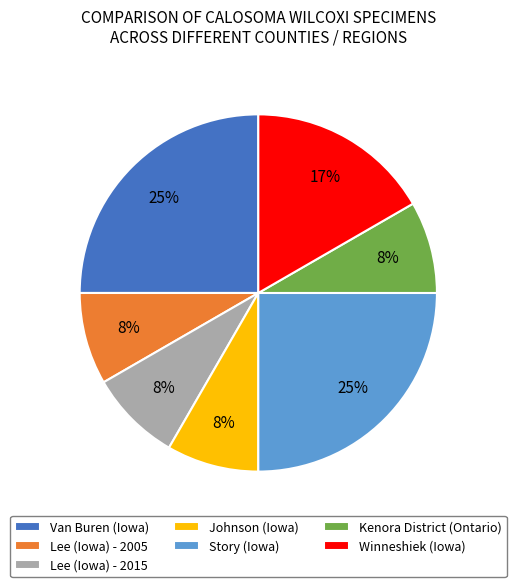

How many segments does this pie chart have?

7